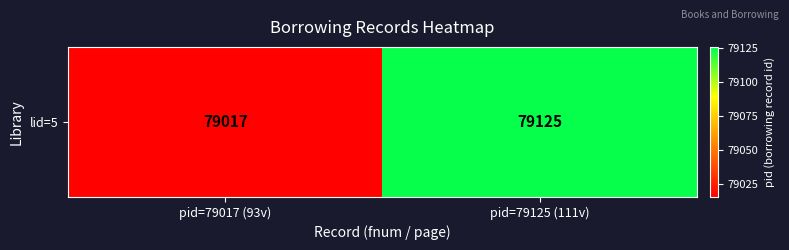

Approximately how many times larger is the value at pid=79125 (111v) compared to pid=79017 (93v)?

1.0